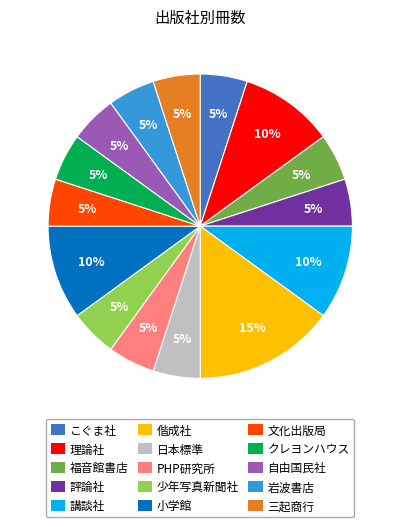

What is the largest slice in the pie chart?

偕成社